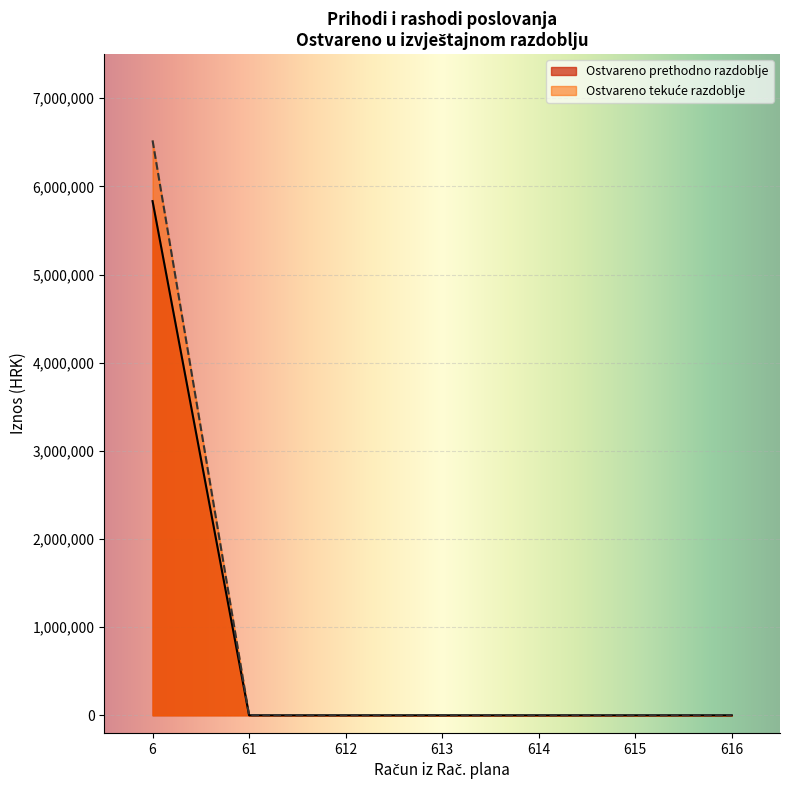

The Prihodi od poreza series shows 0 at 61. True or false?

True